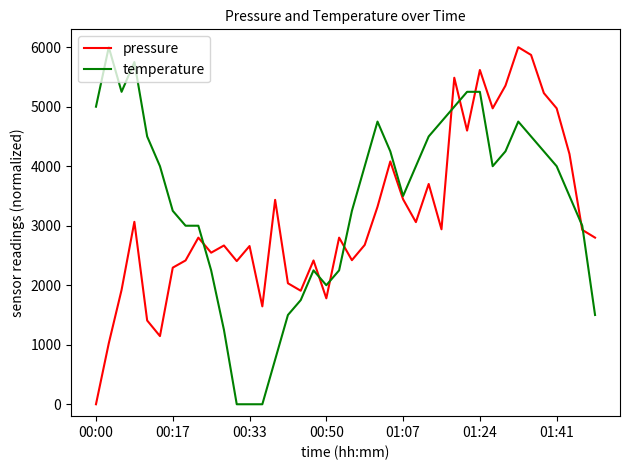

Which series ends up on top after the final intersection of pressure and temperature?

pressure